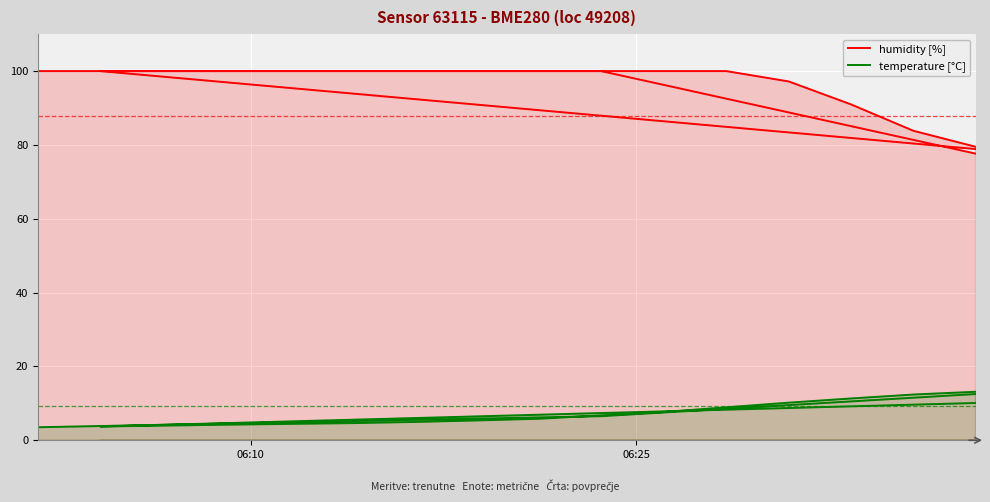

Which series has the widest spread of values?

humidity [%]